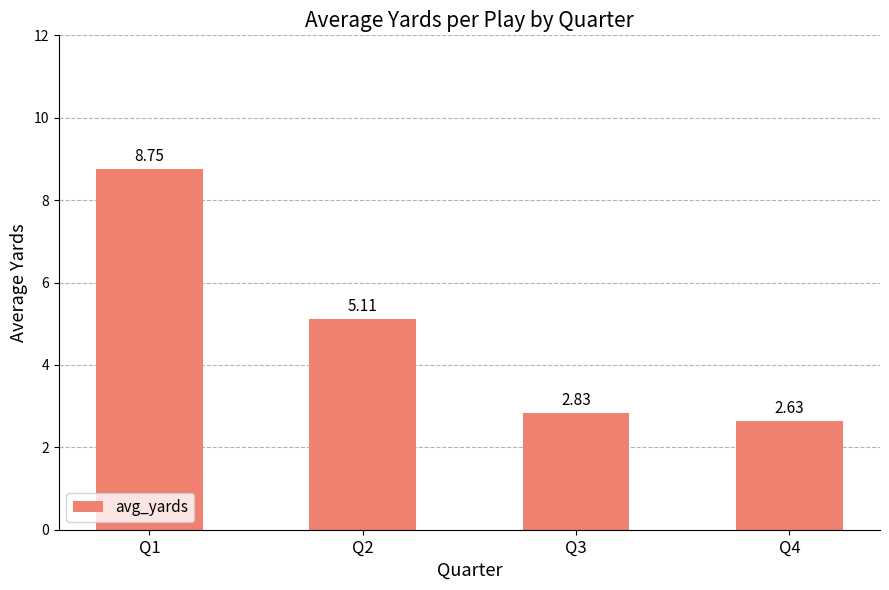

Which has a higher value, Q2 or Q3?

Q2